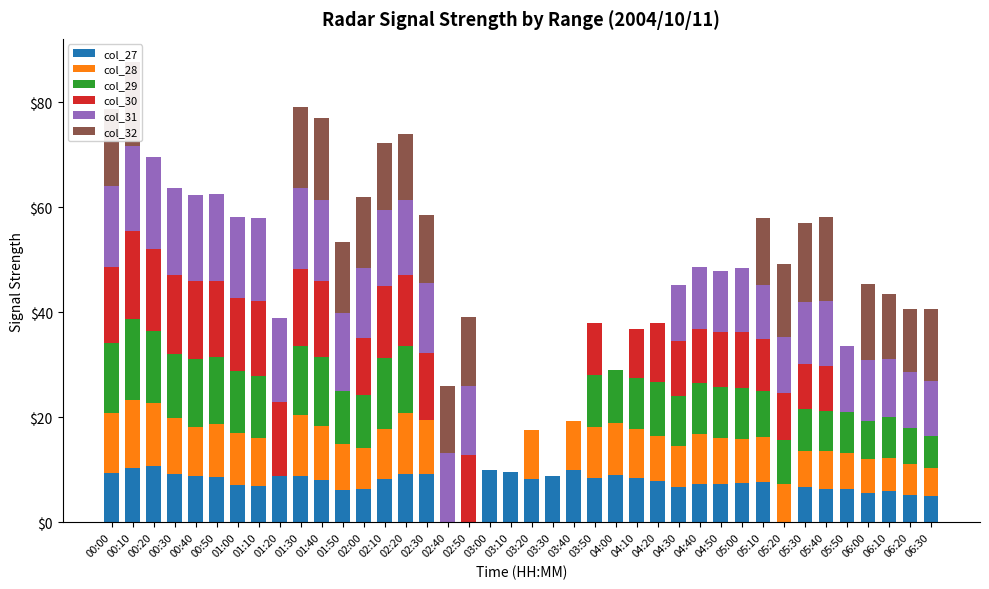

At how many categories does at least one series exceed 12?

28